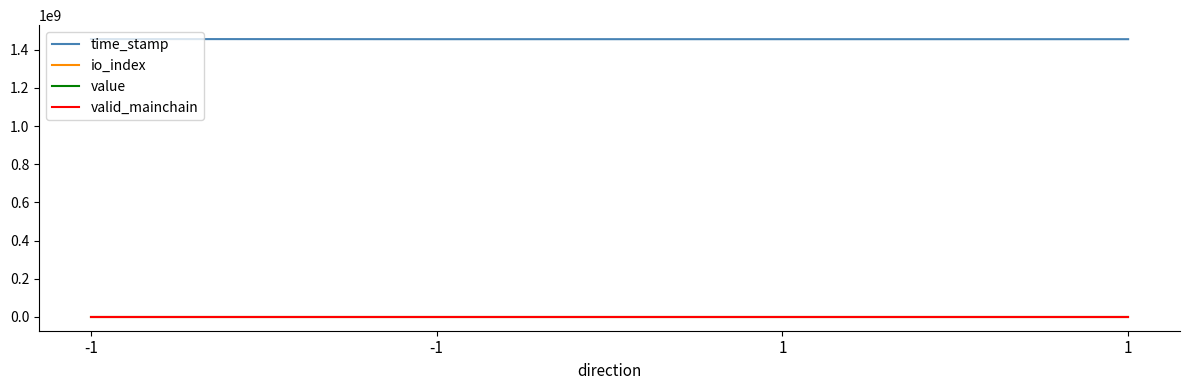

Is the value of valid_mainchain at 1 greater than the value of time_stamp at -1?

No